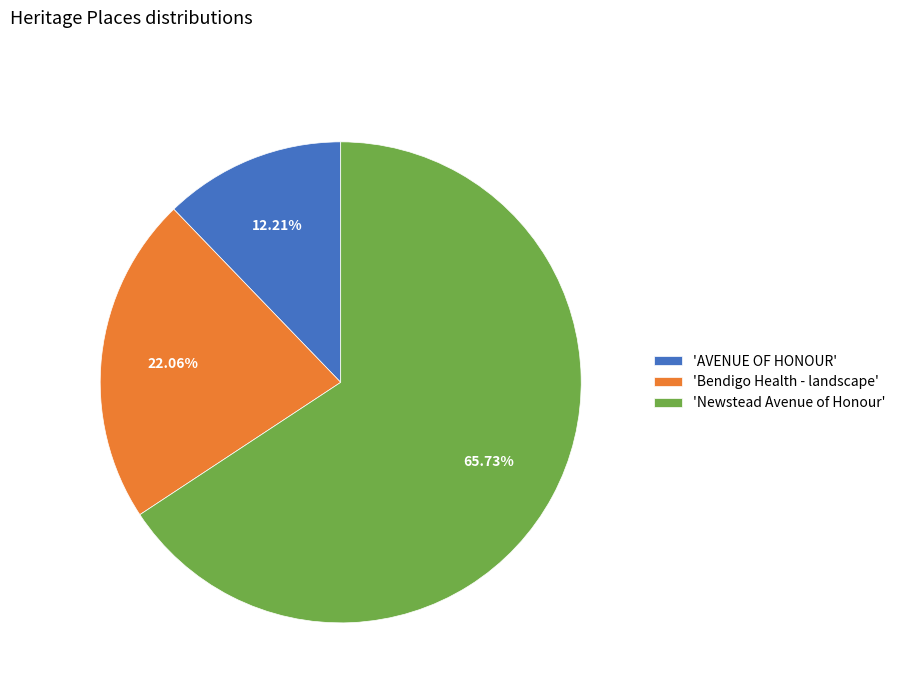

How many slices are in this pie chart?

3